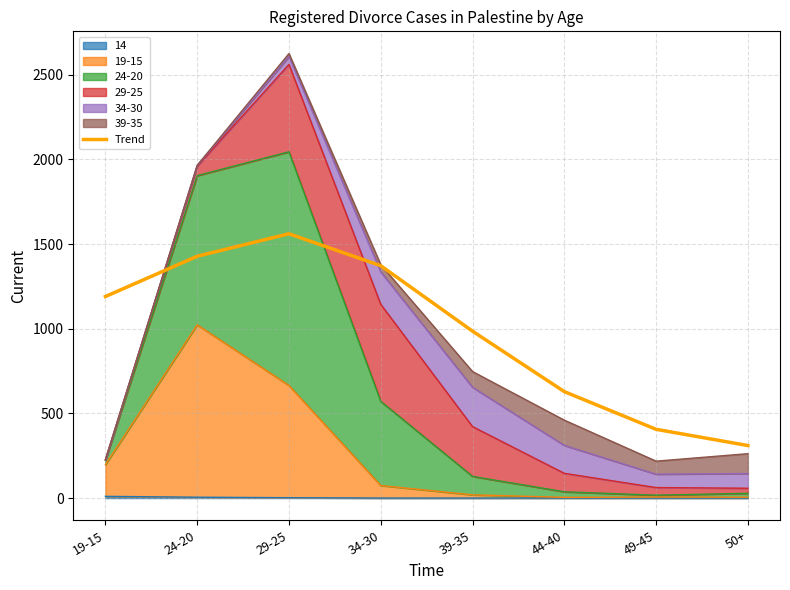

How many lines are shown in the chart?

1